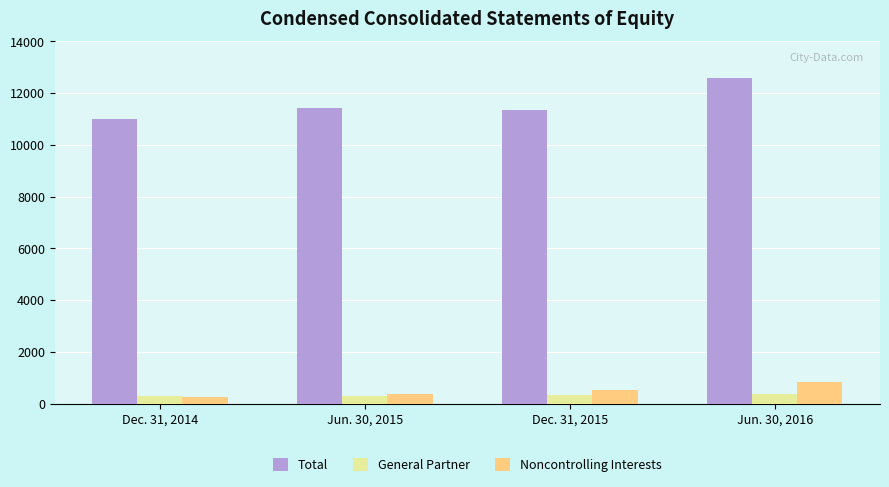

Which series changed the most between Dec. 31, 2014 and Jun. 30, 2015?

Total